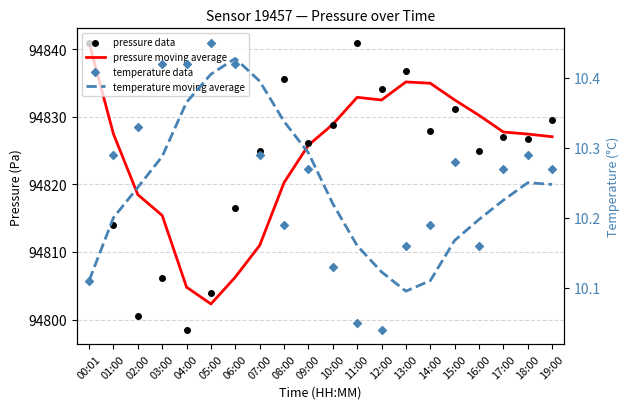

Which series reaches the maximum Y coordinate?

pressure moving average